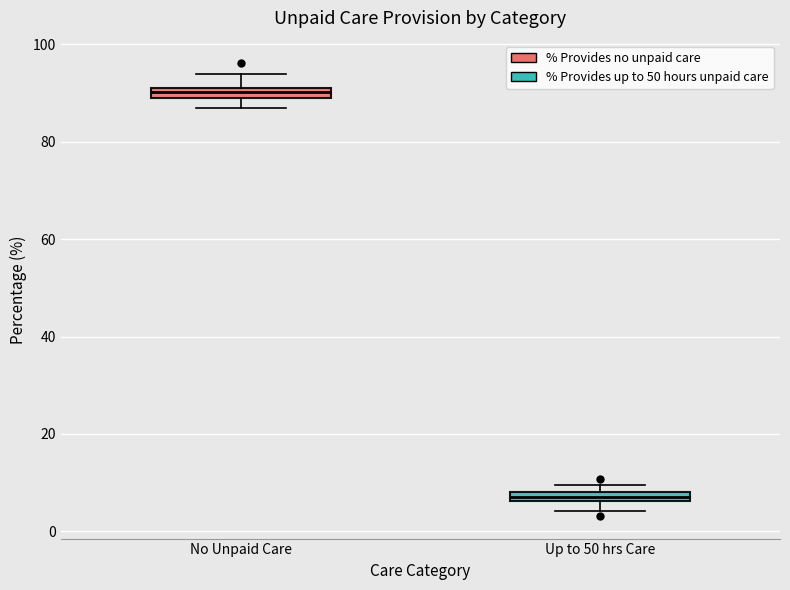

Which box has the highest median line?

No Unpaid Care